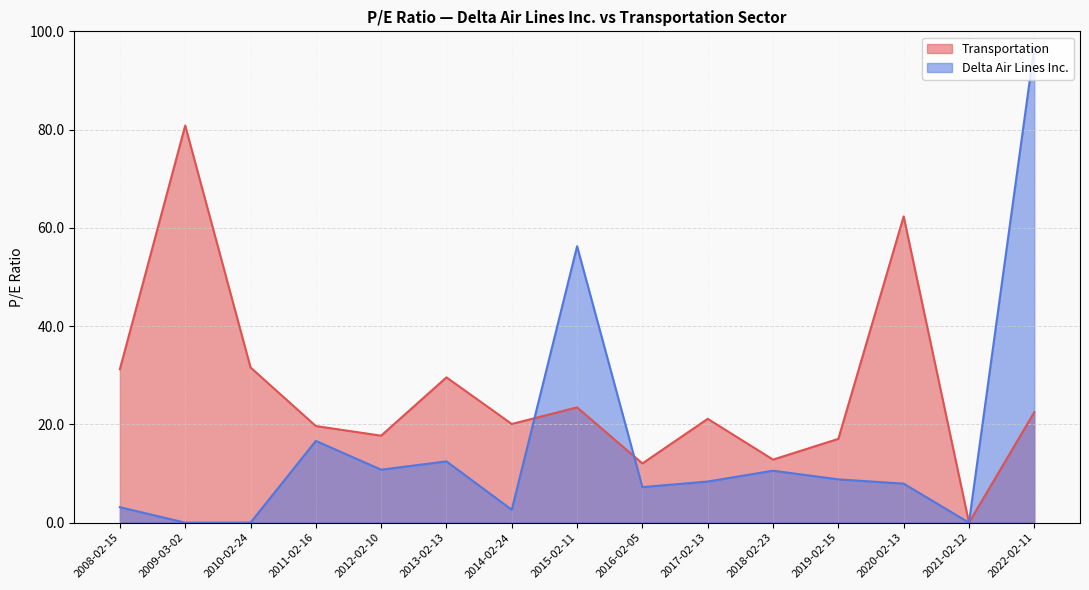

Is it true that Delta Air Lines Inc. equals 0.0 at 2009-03-02?

True